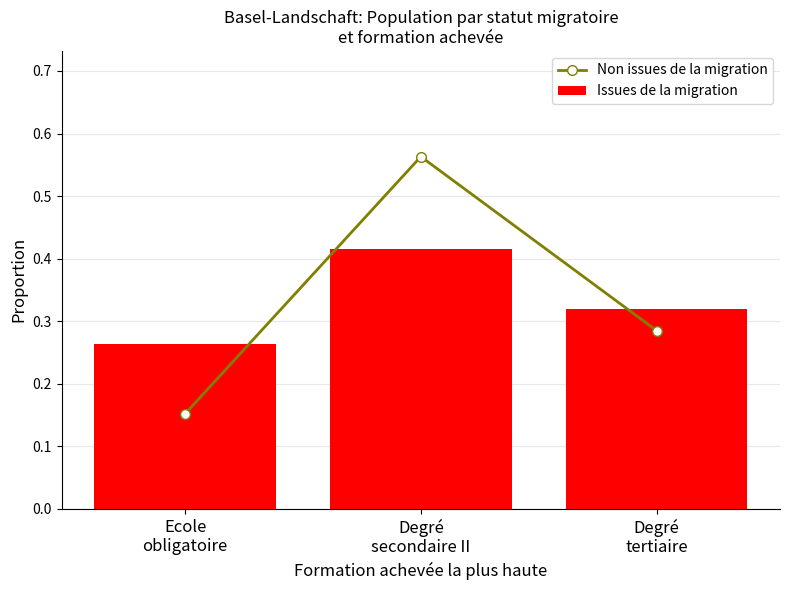

Which category has the lowest value across all series?

Ecole
obligatoire